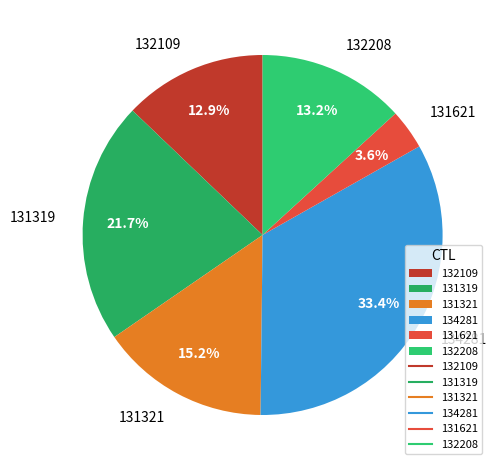

Which category has the biggest portion of the pie?

134281